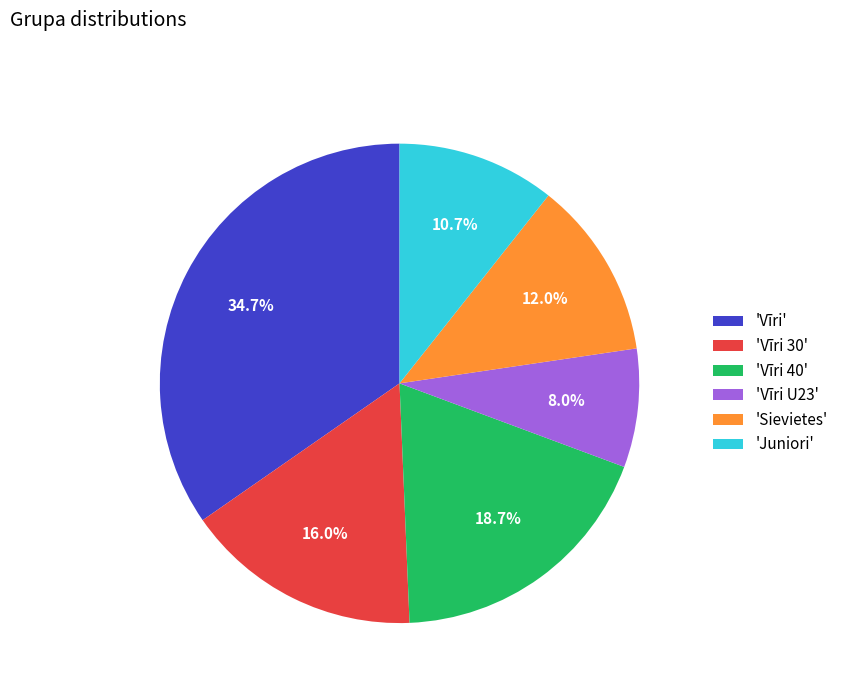

Which has a higher value, 'Vīri 30' or 'Vīri U23'?

'Vīri 30'